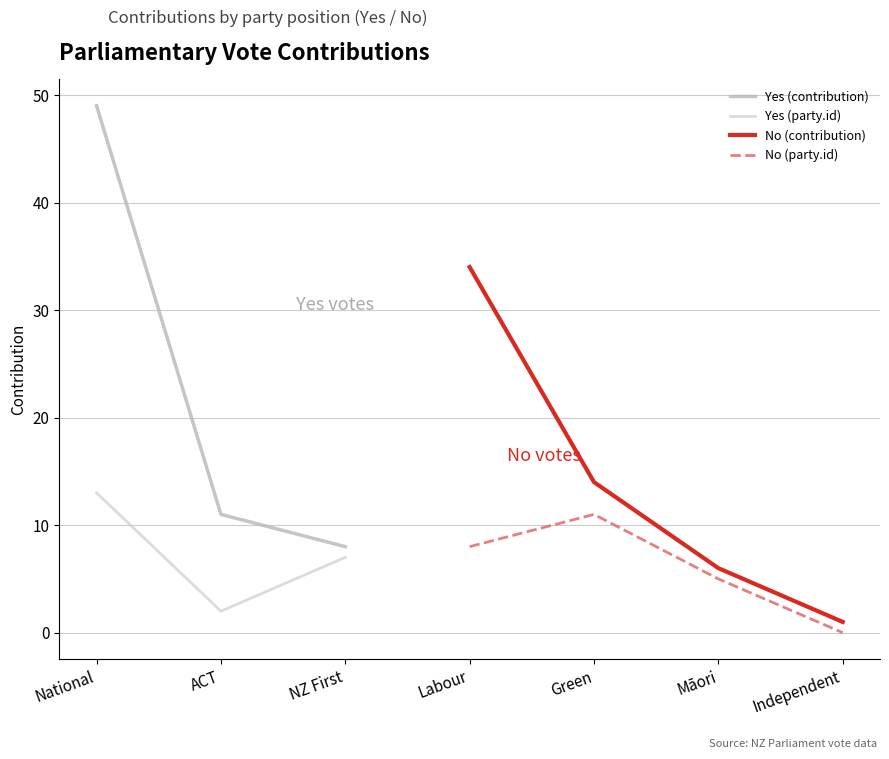

What value does the contribution series have at 5?

6